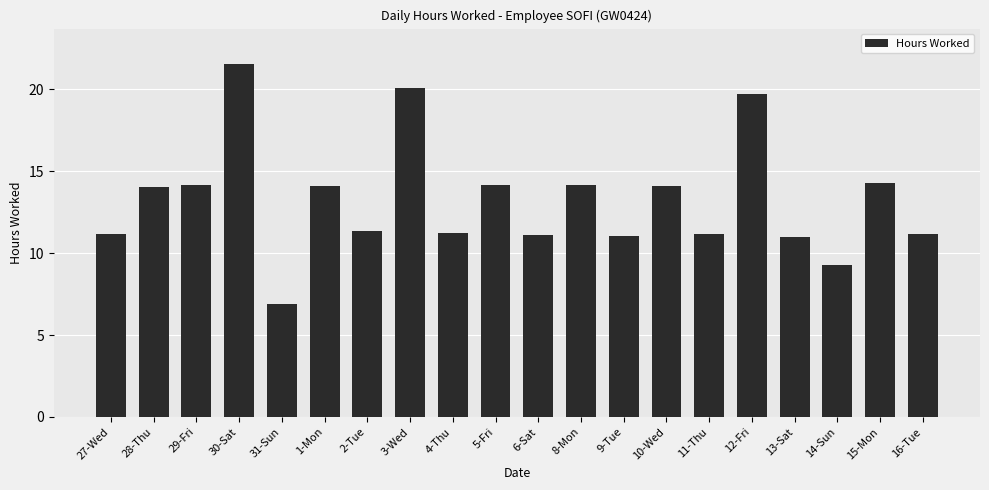

What is the difference between the maximum and minimum values?

14.7